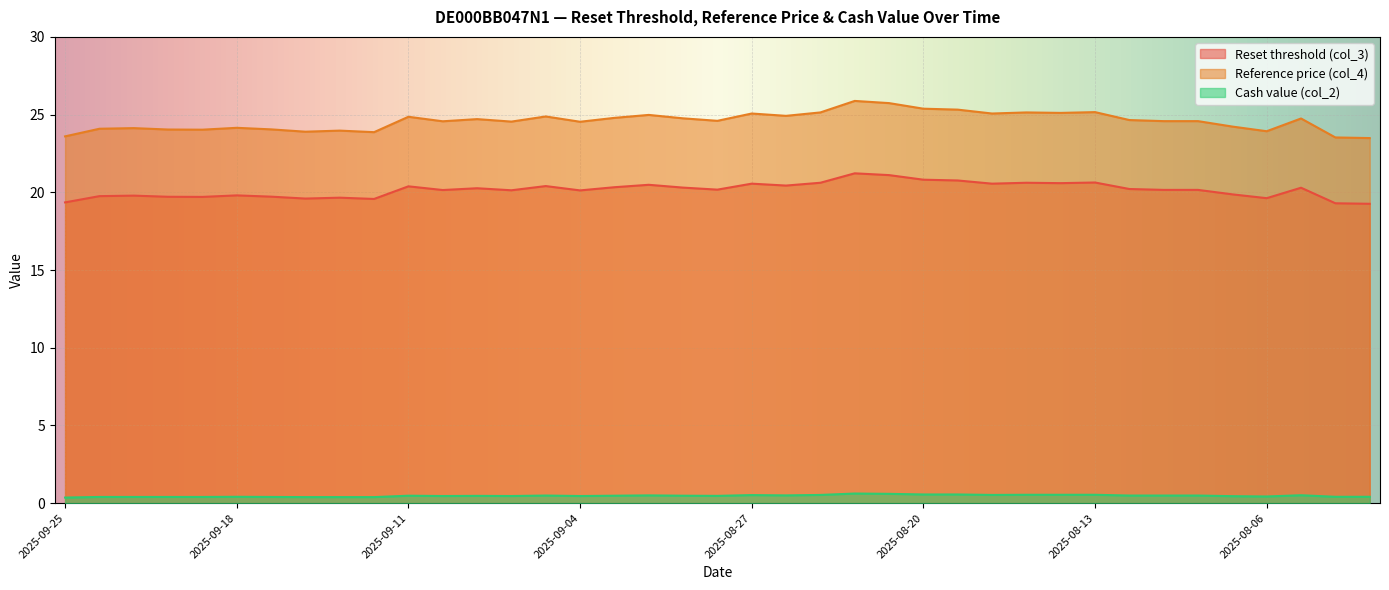

Reading right to left, list all the values displayed in this chart.

Reset threshold (col_3): 19.3	19.3	20.3	19.6	19.9	20.2	20.2	20.2	20.6	20.6	20.6	20.6	20.8	20.8	21.1	21.2	20.6	20.4	20.6	20.2	20.3	20.5	20.3	20.1	20.4	20.1	20.3	20.1	20.4	19.6	19.7	19.6	19.7	19.8	19.7	19.7	19.8	19.8	19.4
Reference price (col_4): 23.5	23.5	24.8	23.9	24.2	24.6	24.6	24.6	25.2	25.1	25.1	25.1	25.3	25.4	25.7	25.9	25.1	24.9	25.1	24.6	24.8	25.0	24.8	24.5	24.9	24.6	24.7	24.6	24.9	23.9	24.0	23.9	24.1	24.1	24.0	24.0	24.1	24.1	23.6
Cash value (col_2): 0.4	0.4	0.5	0.4	0.5	0.5	0.5	0.5	0.5	0.5	0.5	0.5	0.6	0.6	0.6	0.6	0.5	0.5	0.5	0.5	0.5	0.5	0.5	0.5	0.5	0.5	0.5	0.5	0.5	0.4	0.4	0.4	0.4	0.4	0.4	0.4	0.4	0.4	0.4